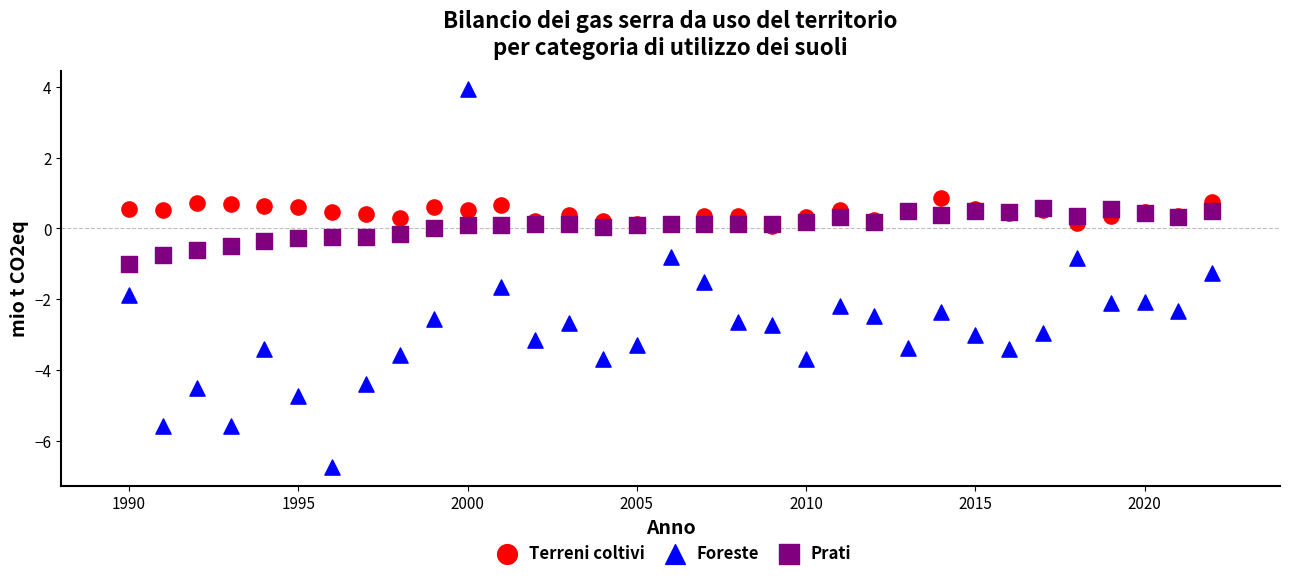

Which series has the widest spread of Y values?

Foreste